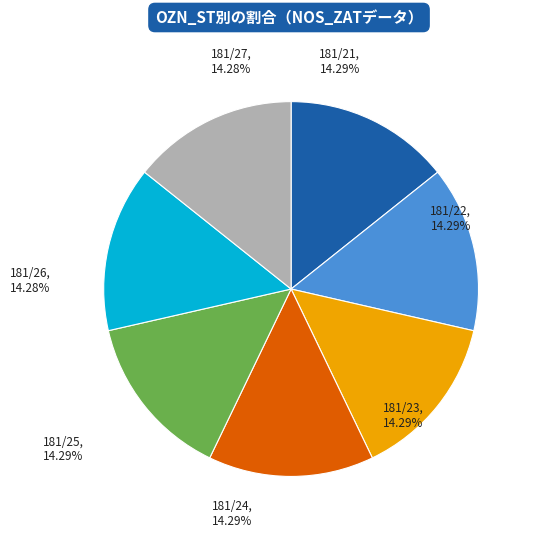

True or false: 181/21 accounts for 14% of the total.

True